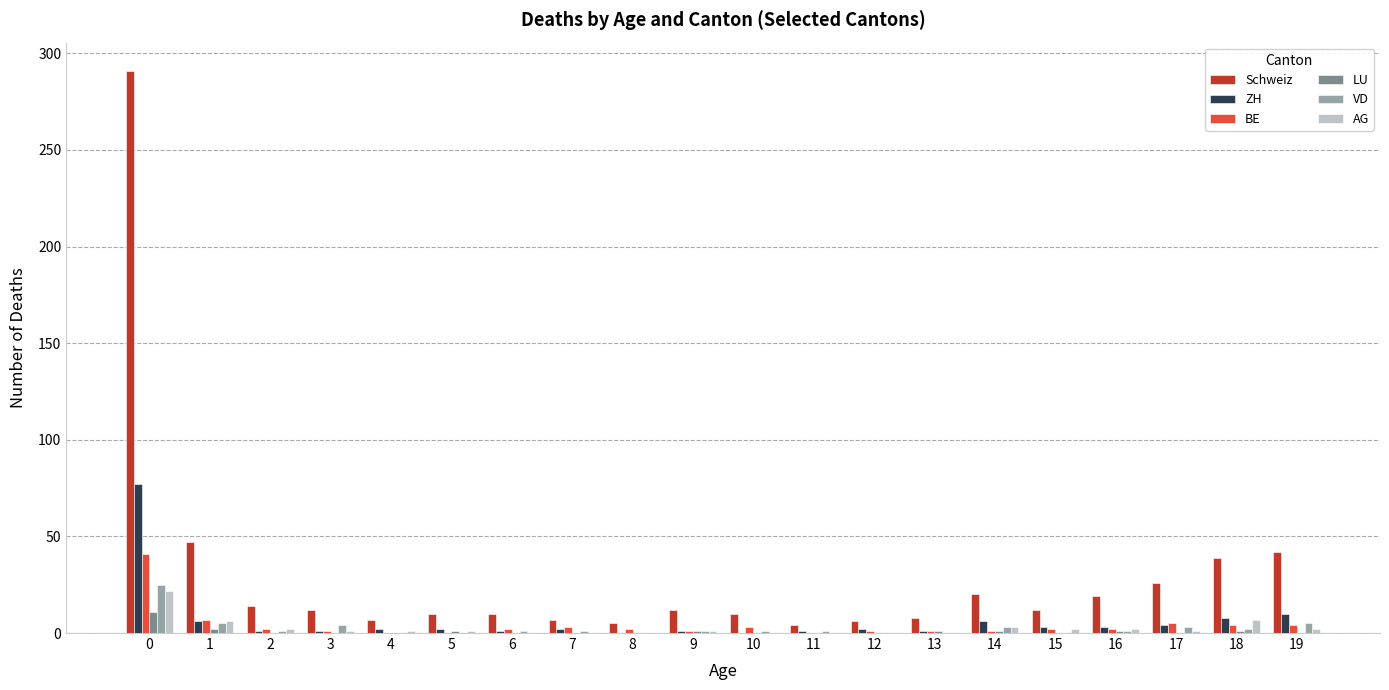

What is the greatest value displayed?

291